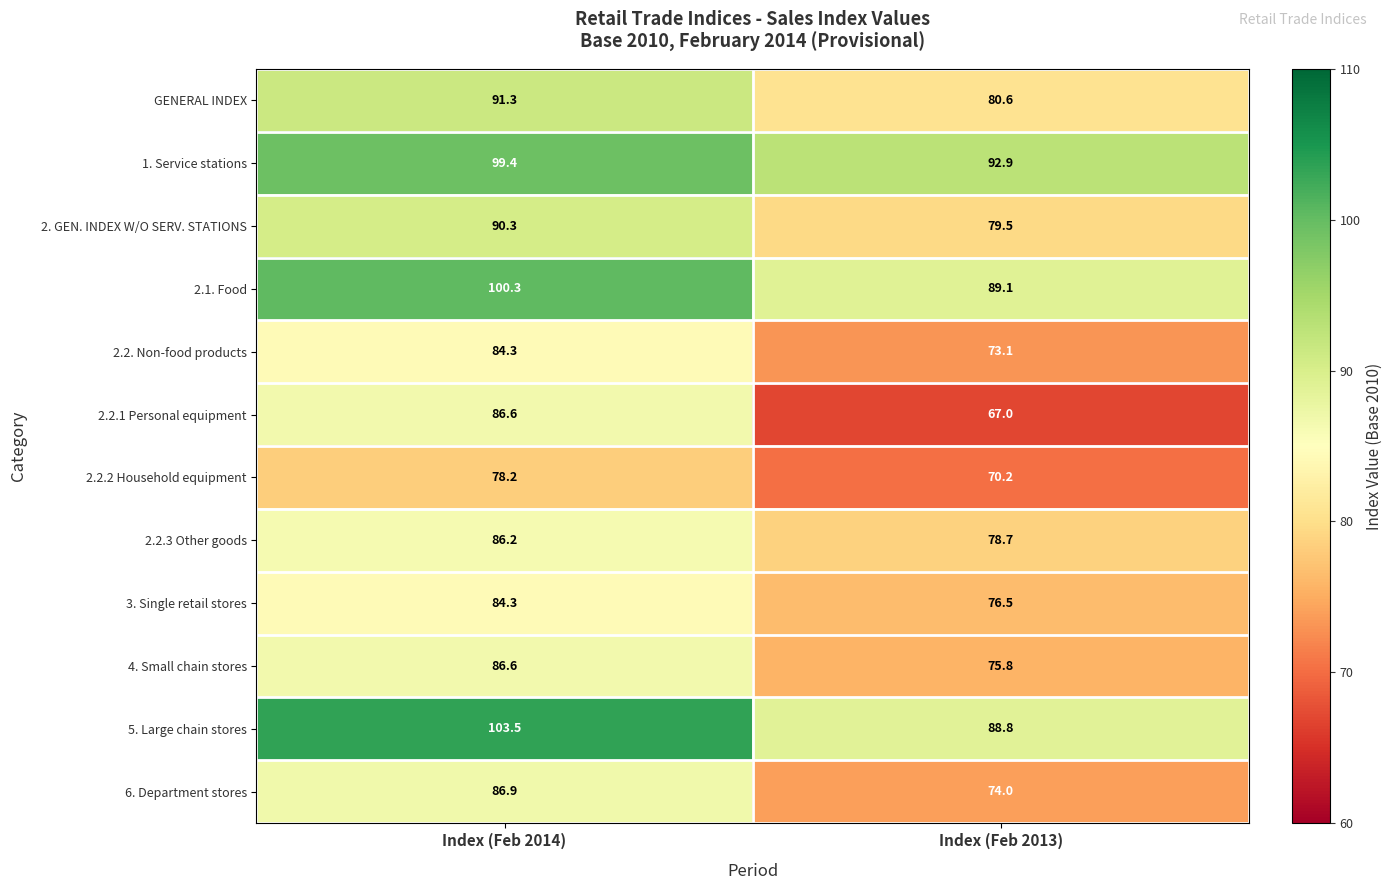

What is the sum of the 2.2.2 Household equipment values at Index (Feb 2014) and Index (Feb 2013)?

148.4